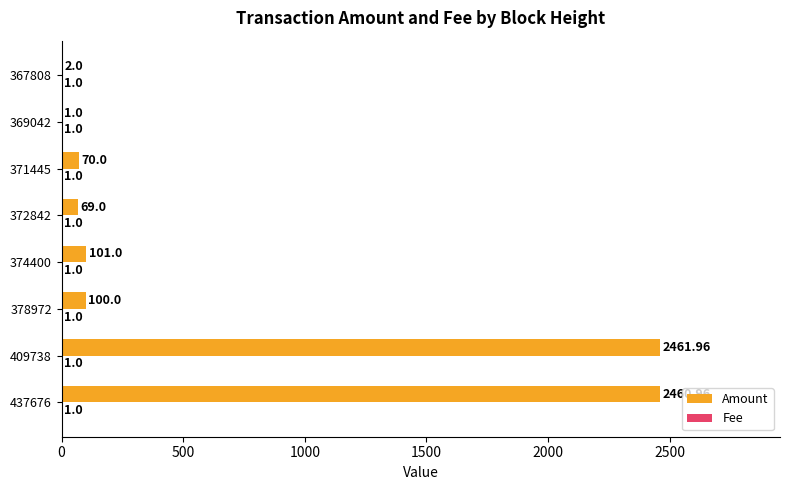

Which series has the largest total across all categories?

Amount